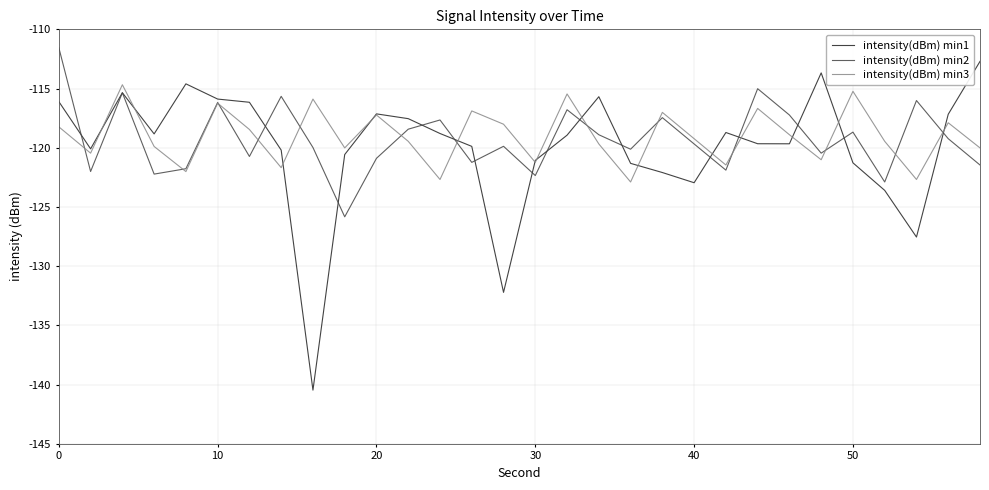

What is the highest value of the intensity(dBm) min2 series?

-111.6